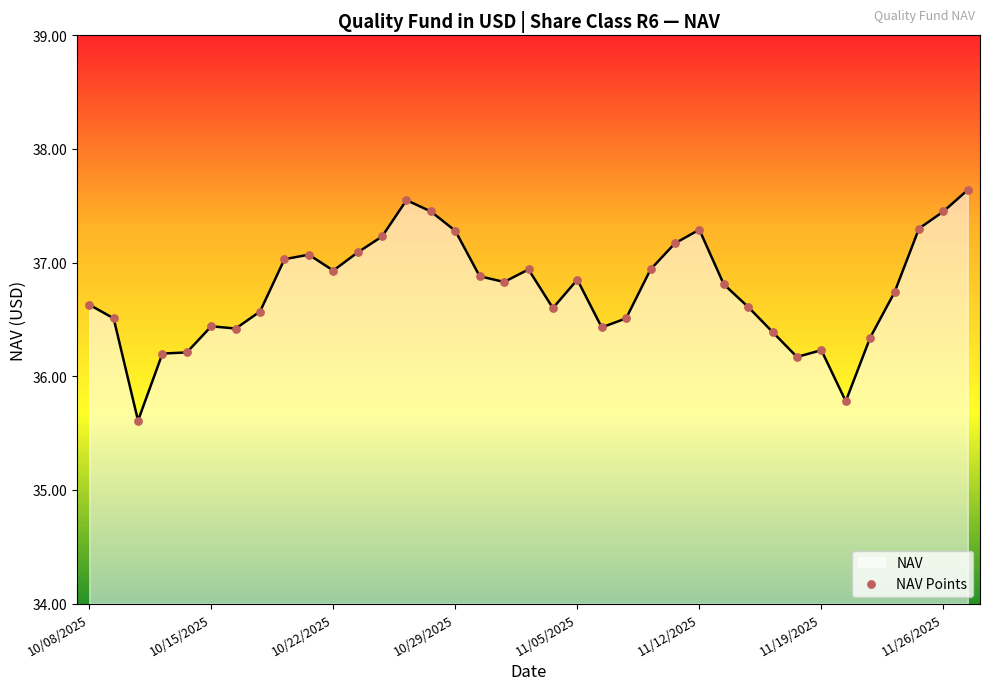

What is the difference between the maximum and minimum values?

2.0